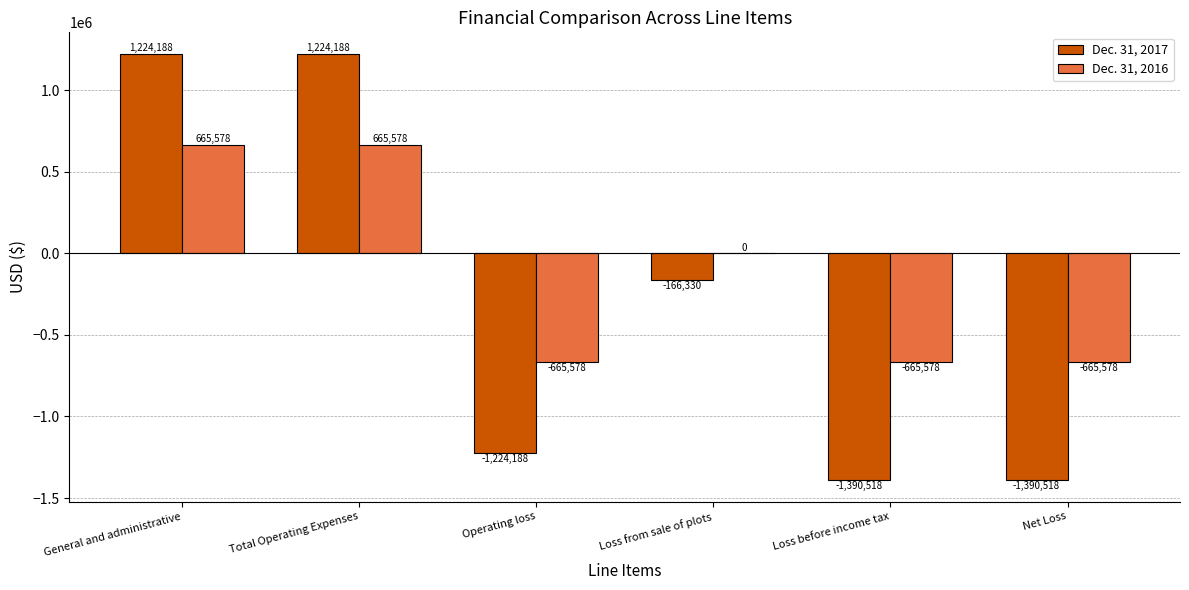

Reading left to right, list all the values displayed in this chart.

Dec. 31, 2017: 1224188	1224188	-1224188	-166330	-1390518	-1390518
Dec. 31, 2016: 665578	665578	-665578	0	-665578	-665578